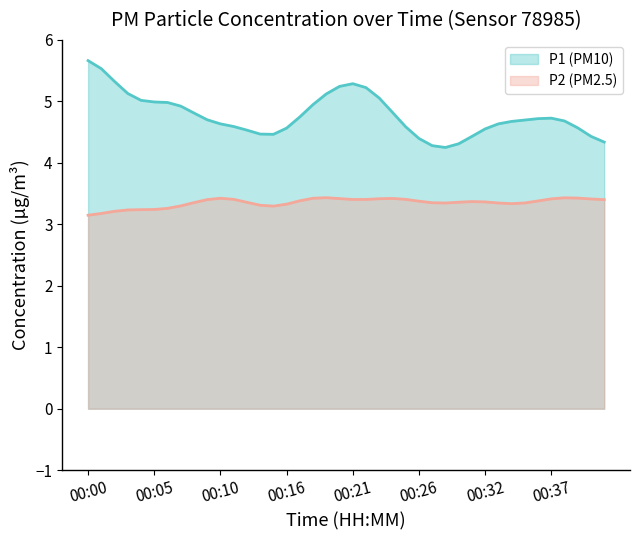

What is the difference between the maximum and minimum values in the P1 (PM10) series?

1.4